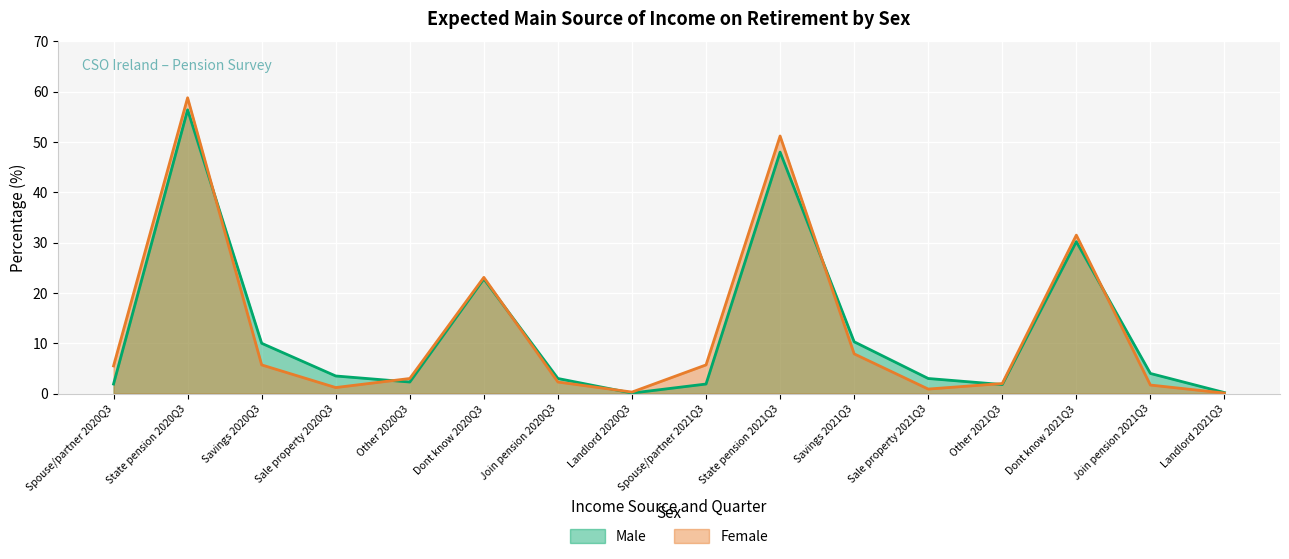

What is the sum of all Male values?

199.4